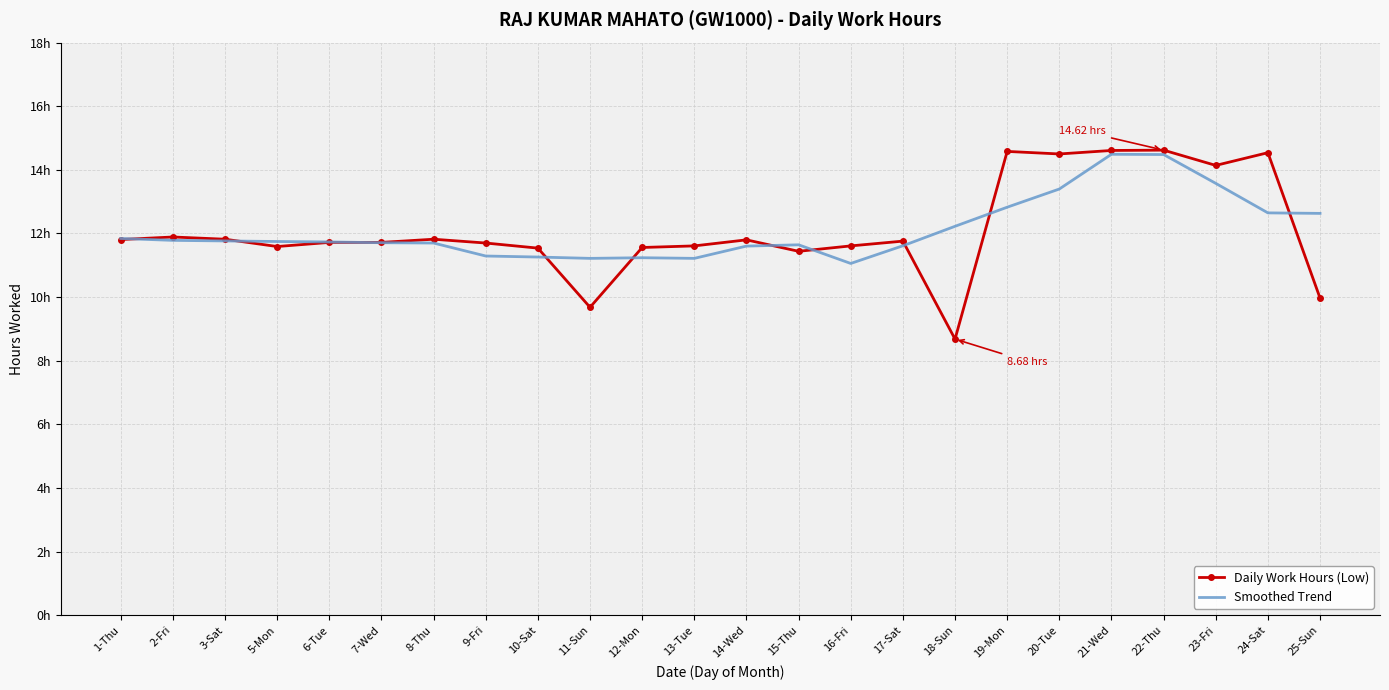

Which has a higher value, 14-Wed or 16-Fri?

14-Wed